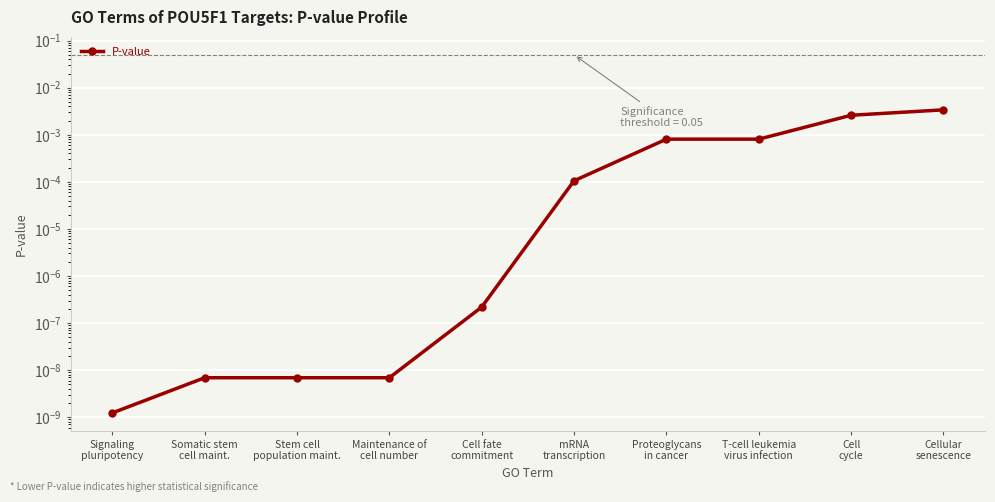

Which has a higher value, Proteoglycans
in cancer or Maintenance of
cell number?

Proteoglycans
in cancer